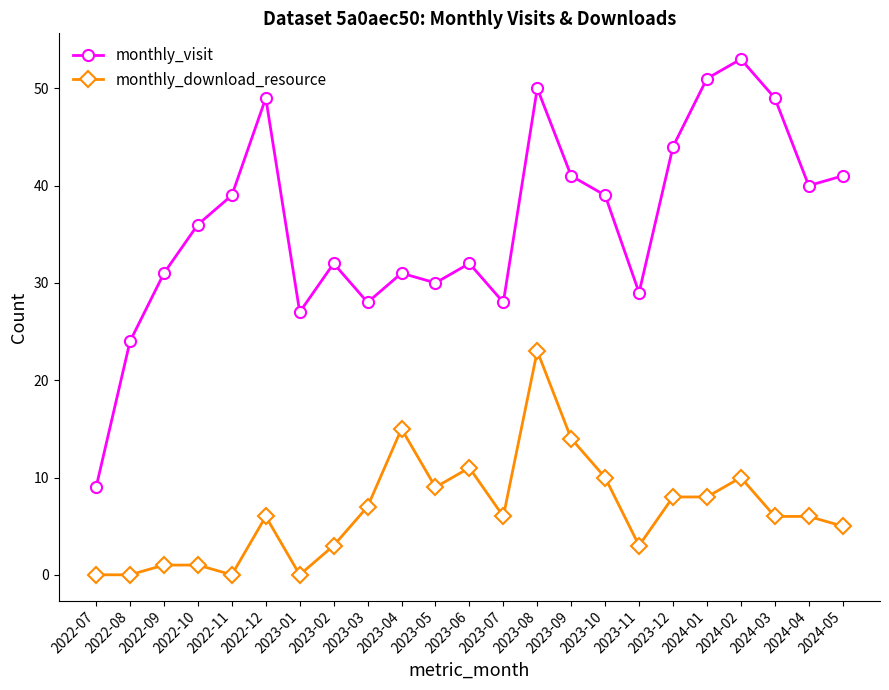

Which series has the widest spread of values?

monthly_visit